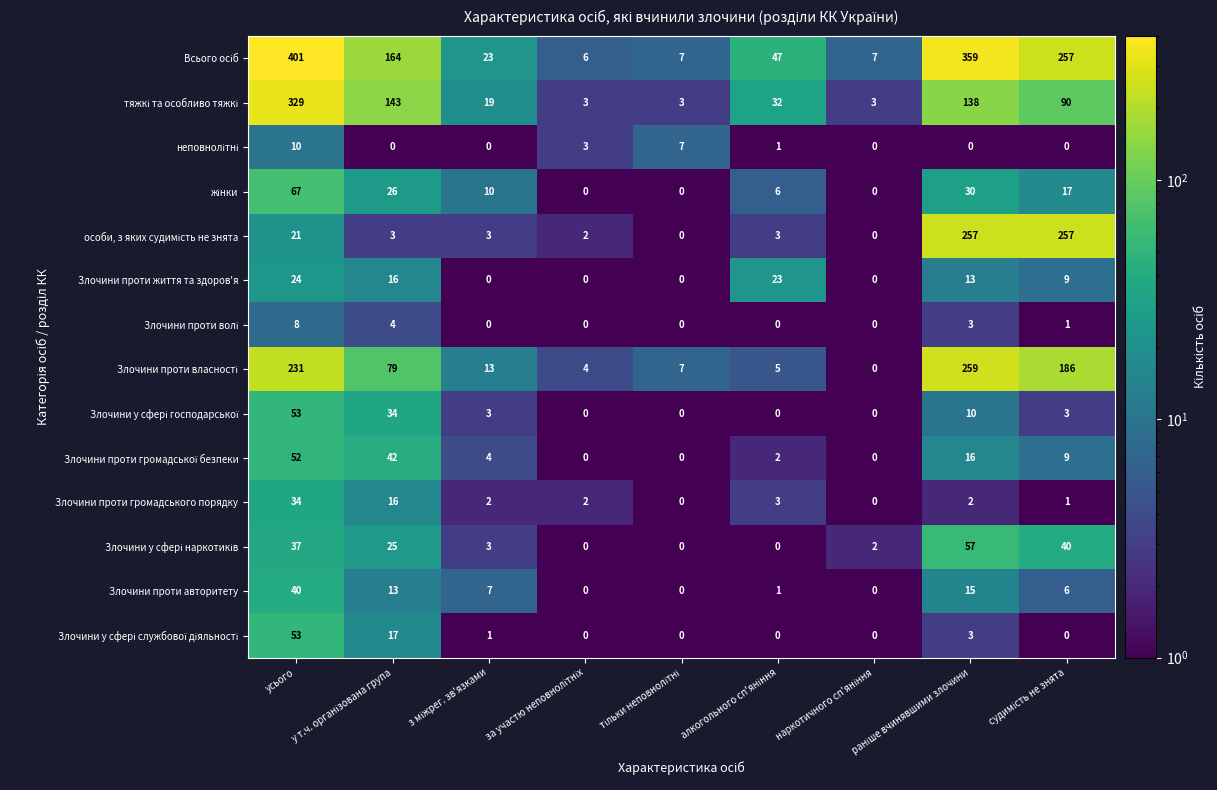

What is the difference between the second highest and second lowest values in the Злочини проти життя та здоров'я series?

23